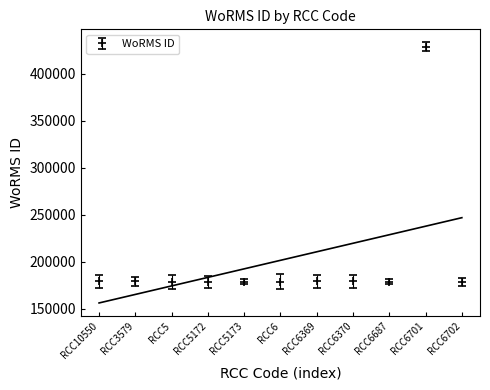

Count the number of categories in the chart.

11